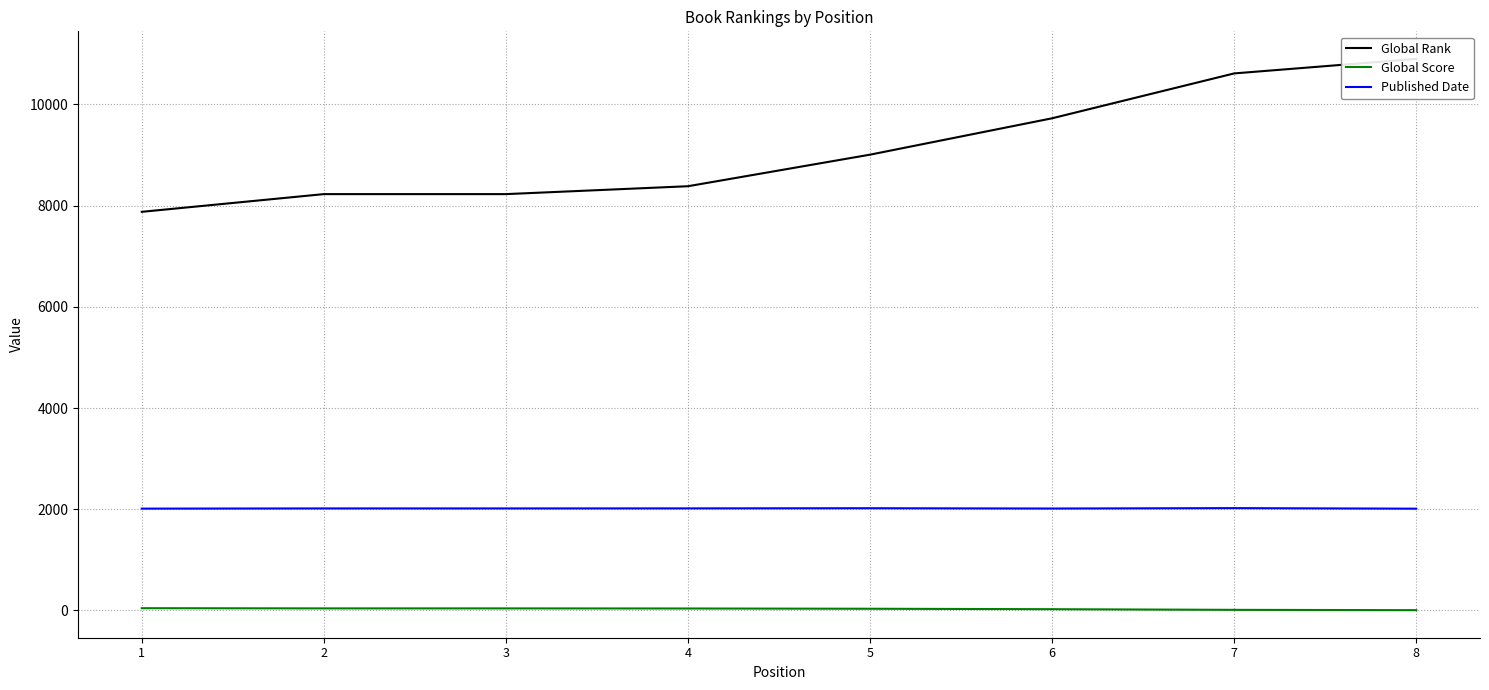

Between 7 and 4, which is larger?

7